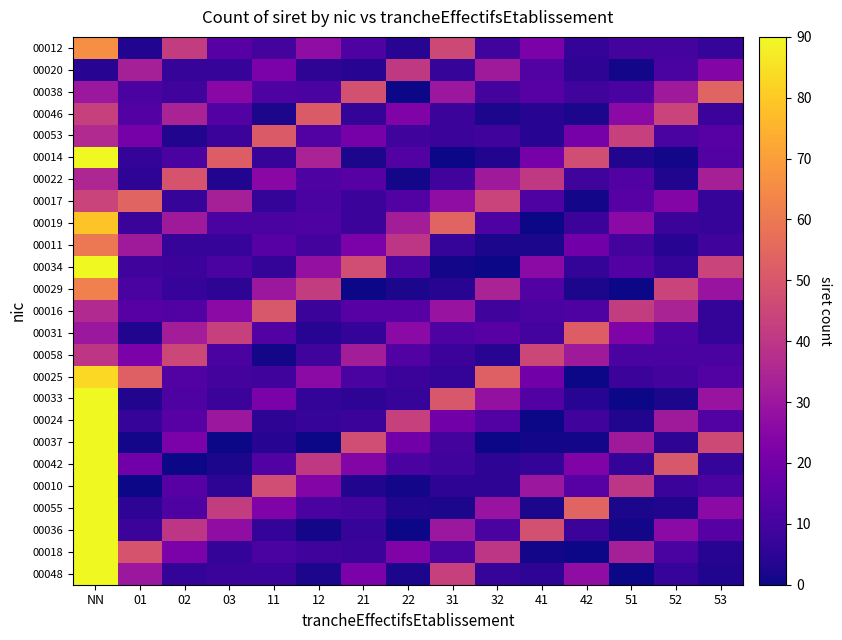

Which has a higher value, 21 or NN?

NN